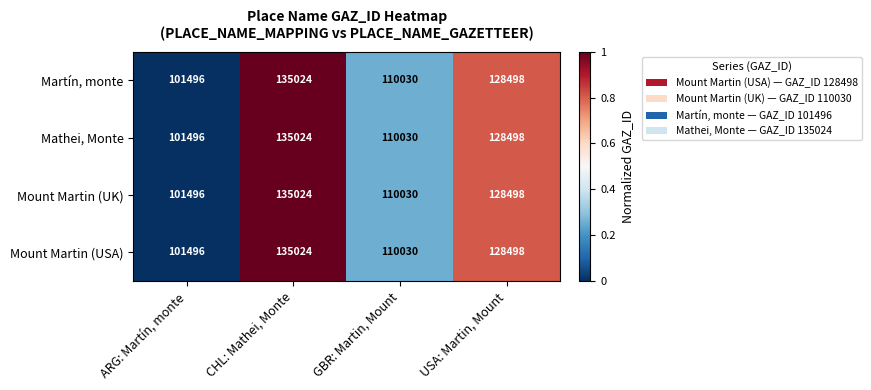

What is the difference between the maximum and minimum values in the Martín, monte series?

33528